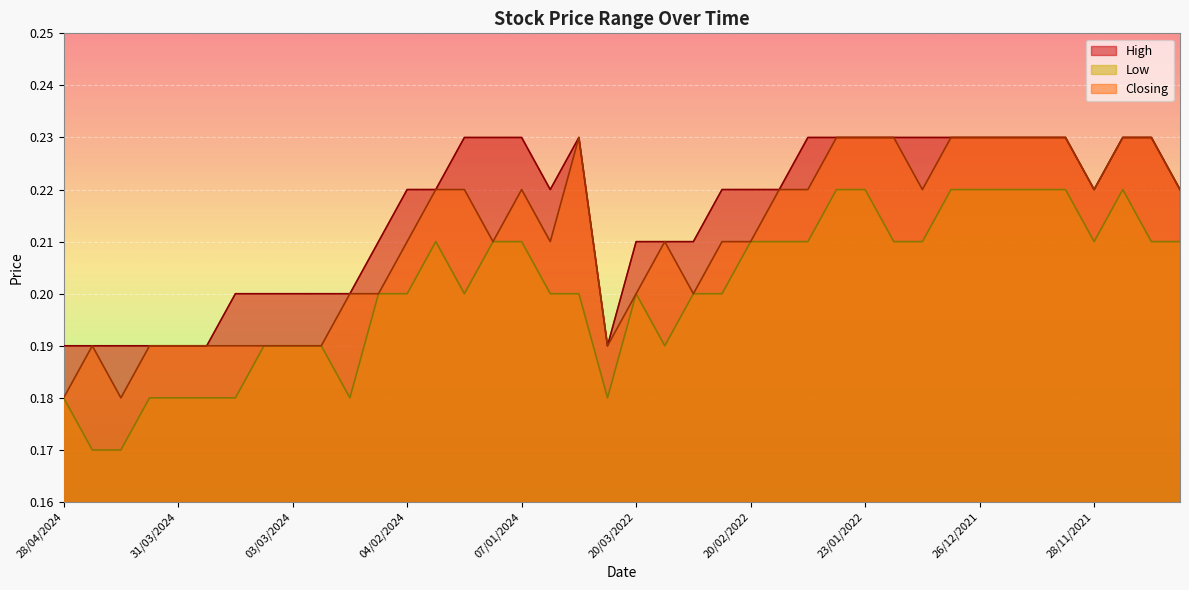

Is it true that Closing equals 0.4 at 14/11/2021?

False